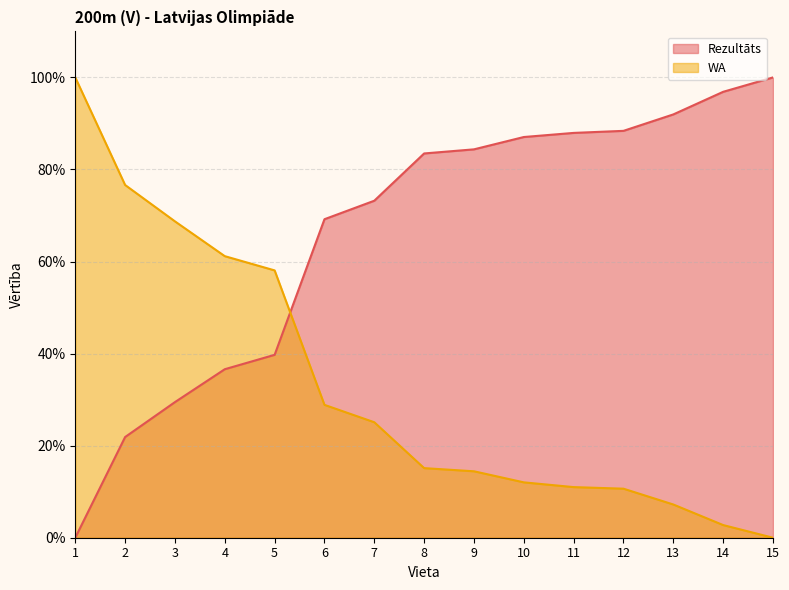

True or false: Rezultāts has a value of 36.6 at 4.

True